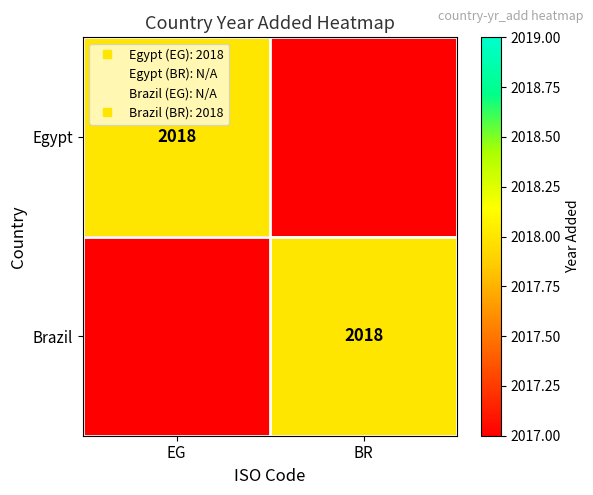

Which category has the lowest value in the Egypt series?

BR